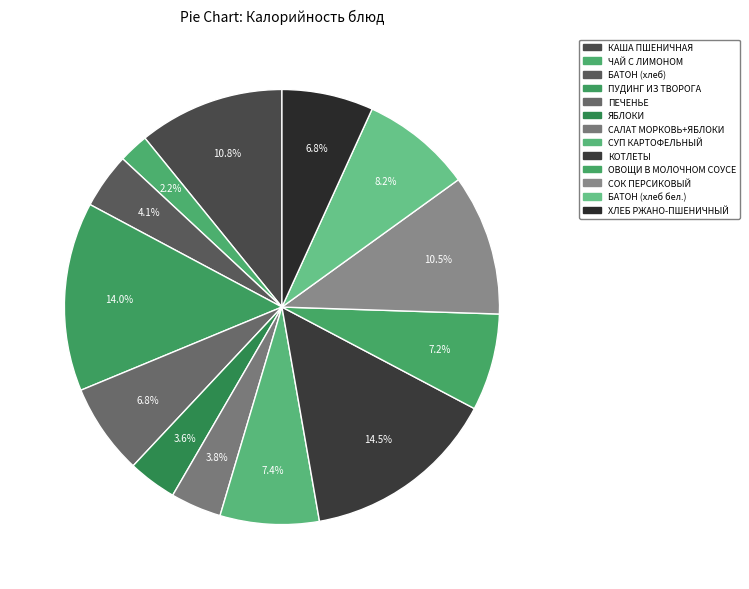

How many segments does this pie chart have?

13